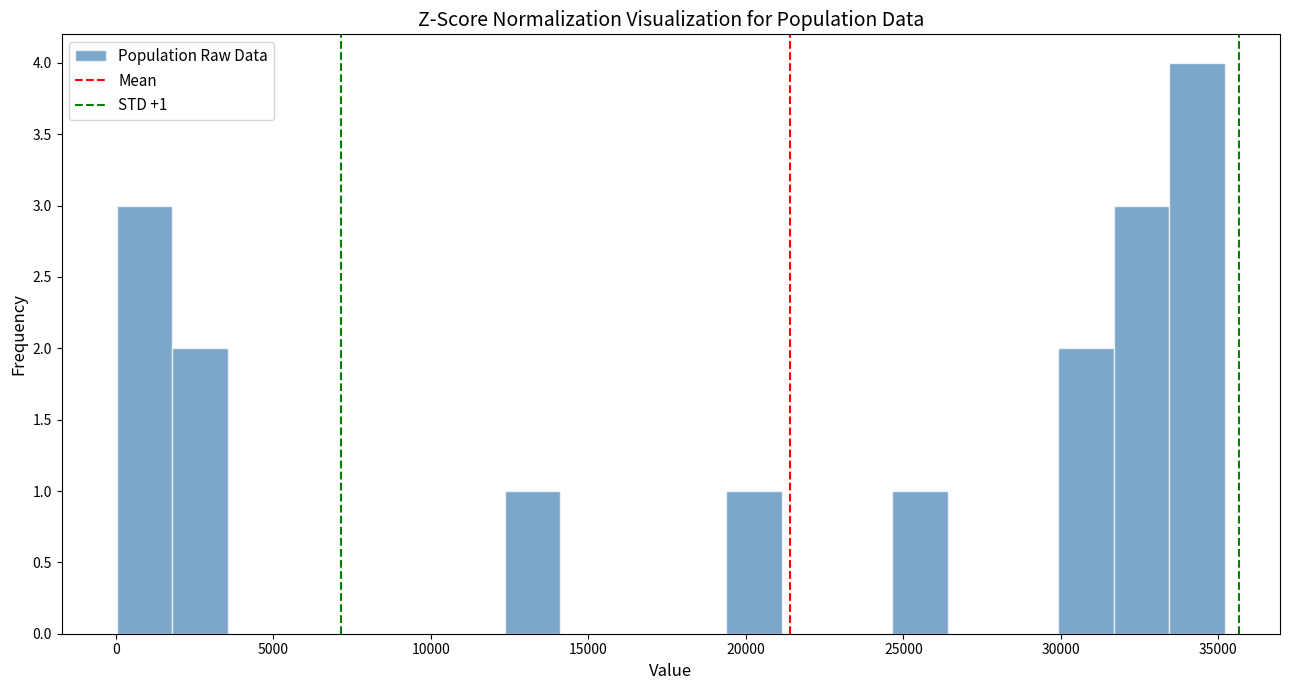

Read against the x-axis, roughly where is the centre of the tallest bar?

34500